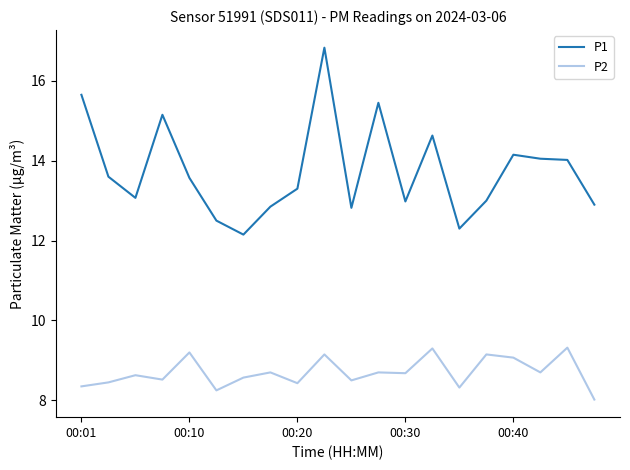

How many lines are shown in the chart?

2